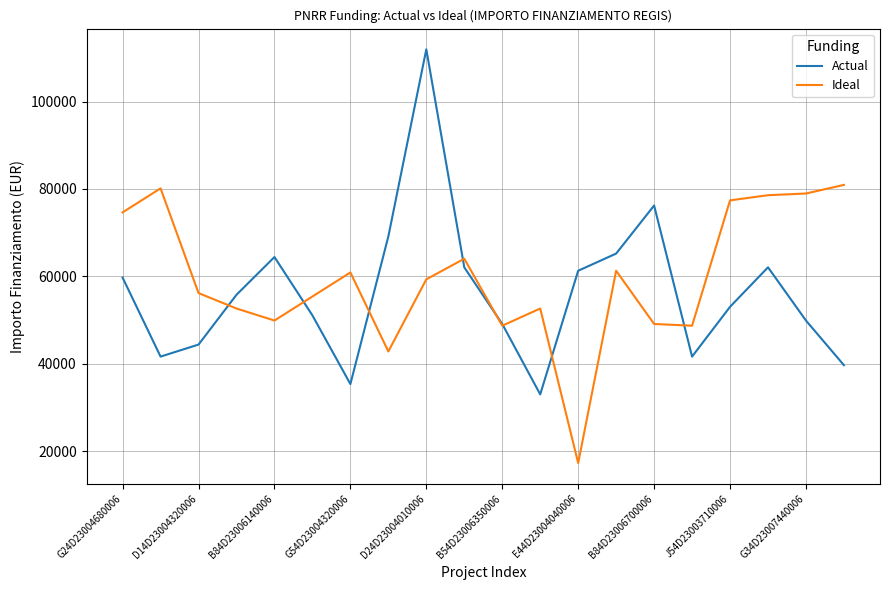

What is the maximum value shown in the chart?

111949.1